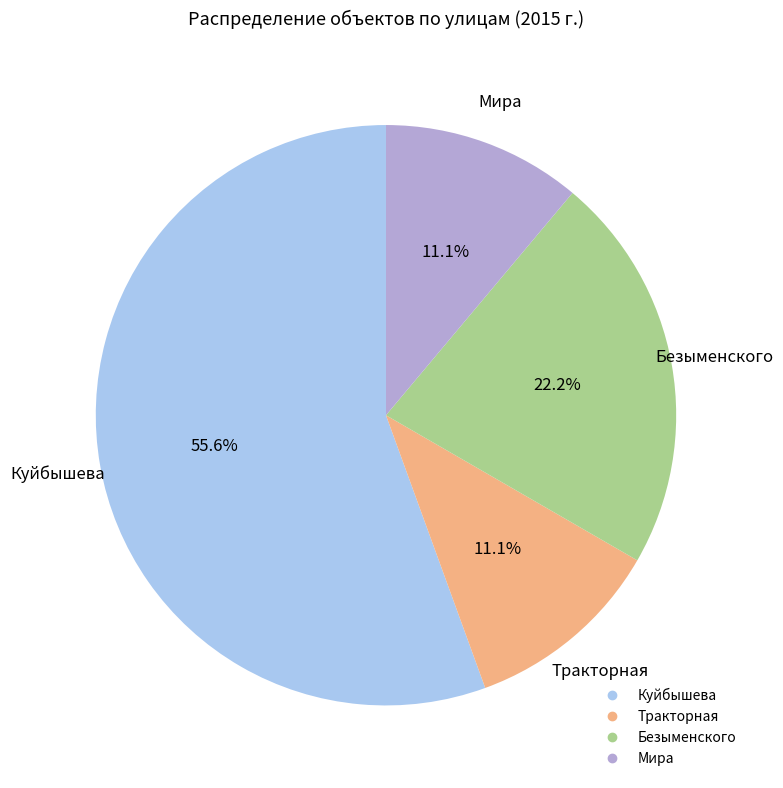

To the nearest percent, what percentage of the pie is Тракторная?

11%